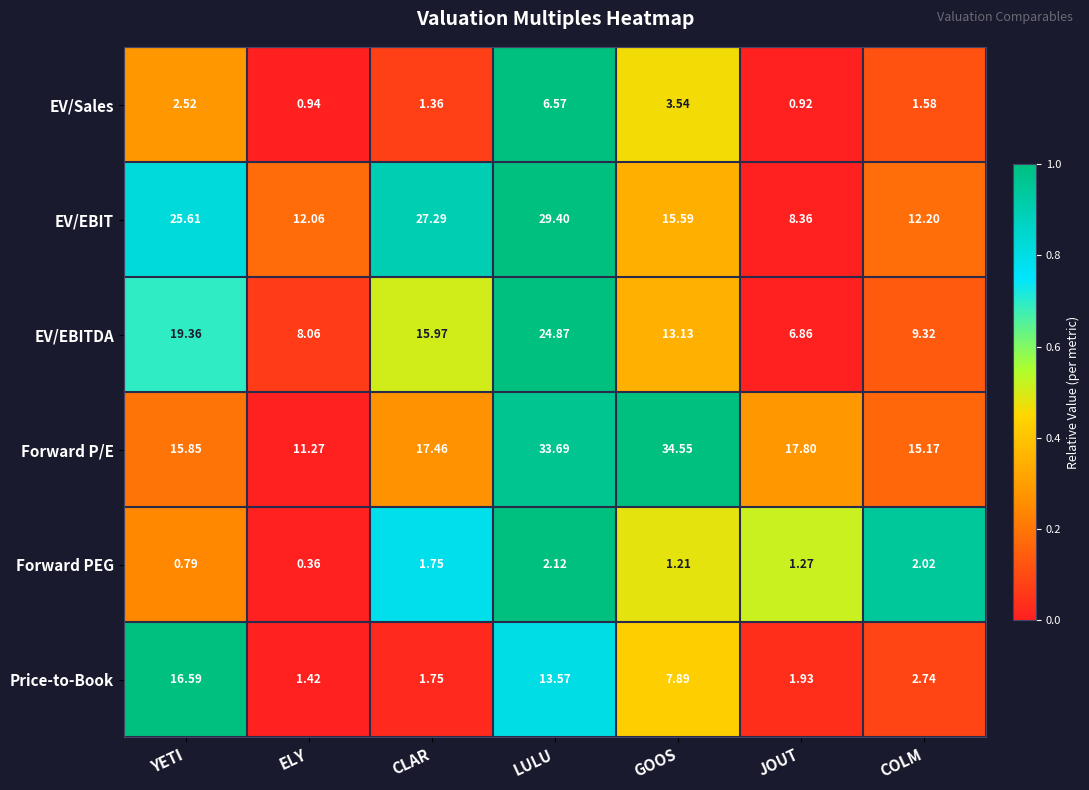

Which series has the largest total across all categories?

Forward P/E